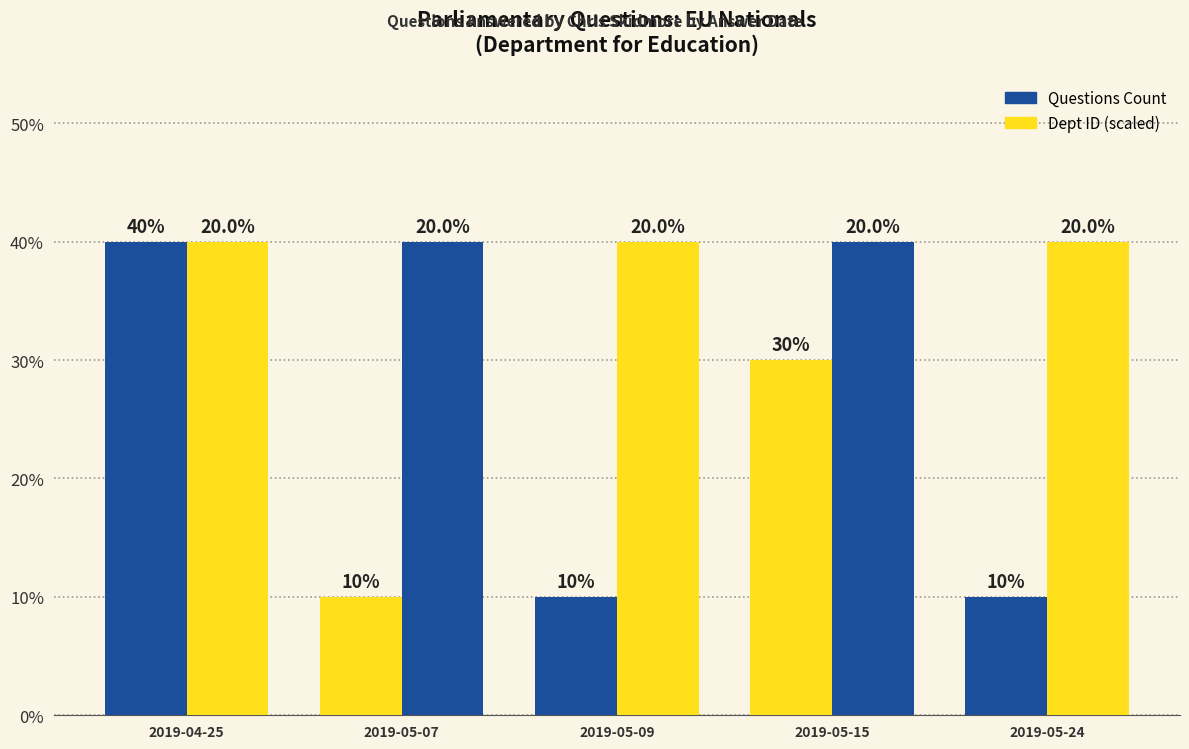

Are the bars grouped side by side (vs. stacked)?

Yes